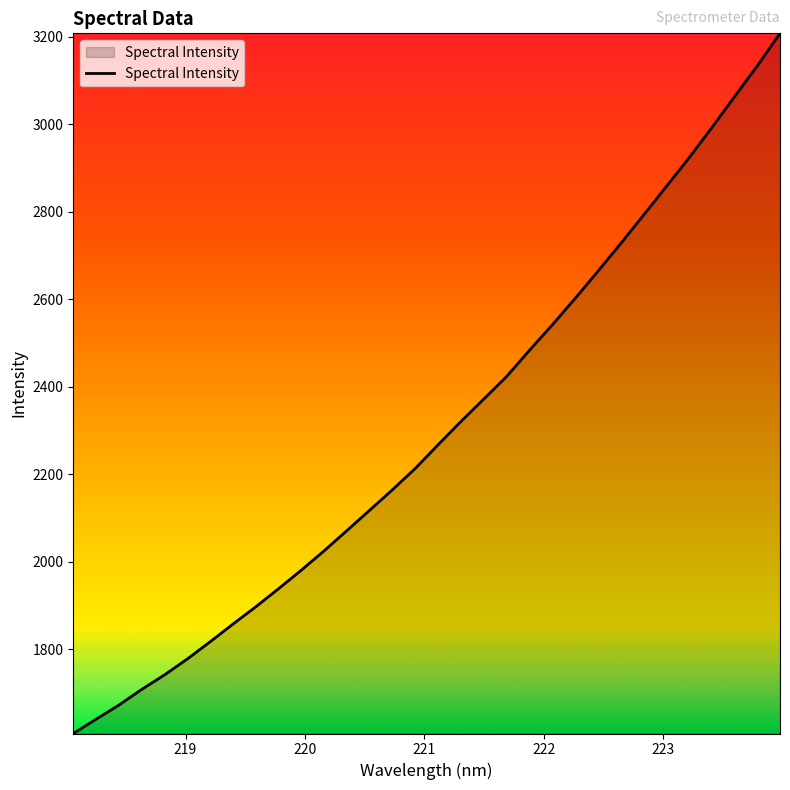

What is the greatest value displayed?

3207.3